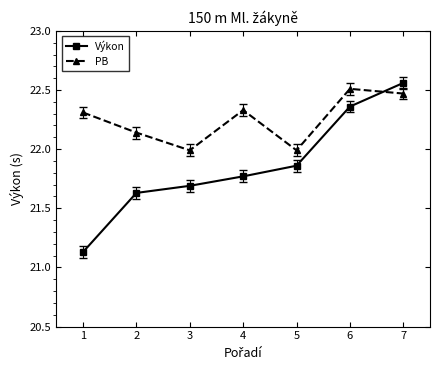

After their last crossing, which series has the higher values: PB or Výkon?

Výkon